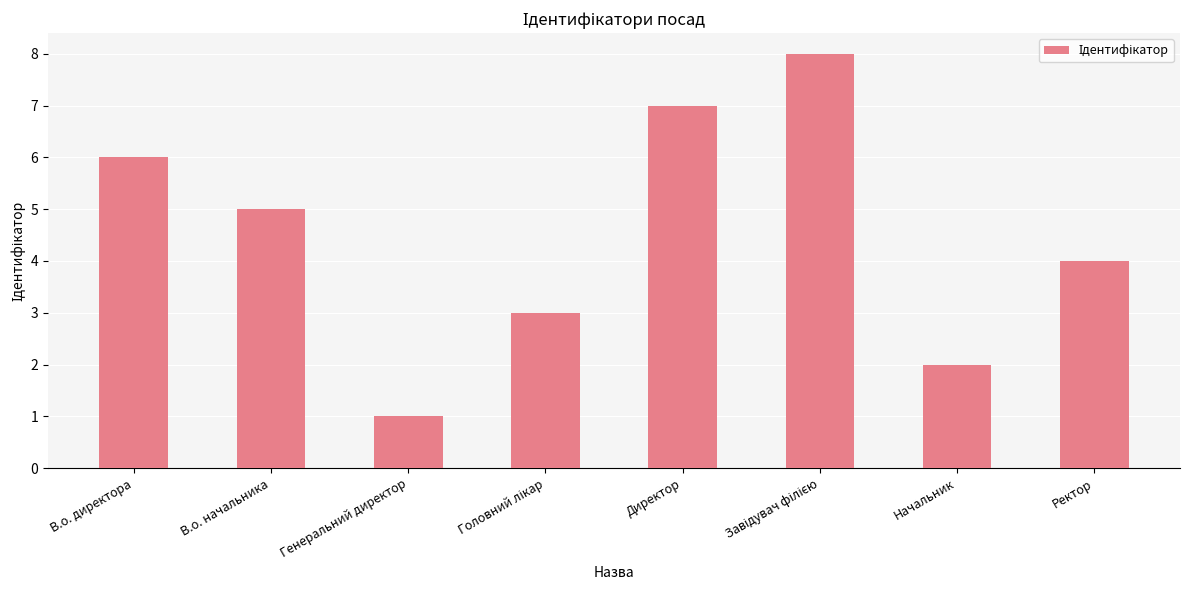

What is the value of the 8th bar from the left?

4